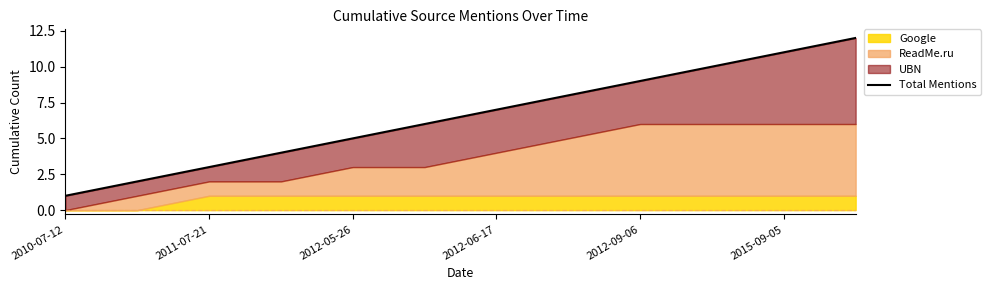

What is the difference between the maximum and second lowest values?

10